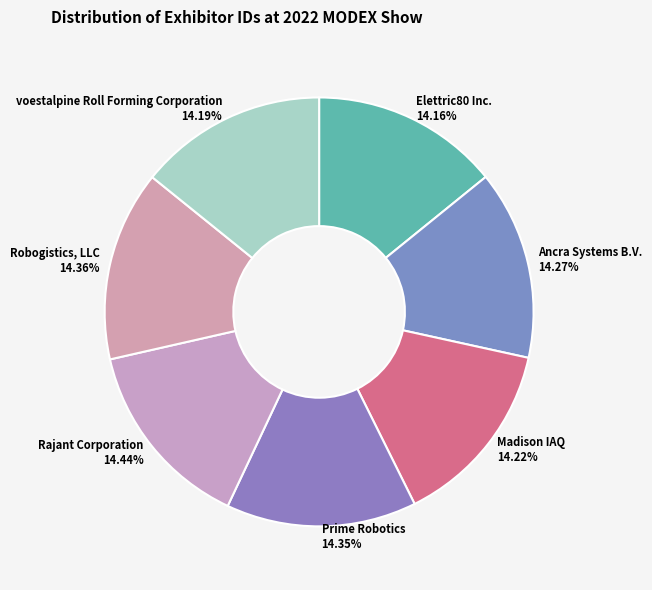

To the nearest percent, what portion does voestalpine Roll Forming Corporation represent?

14%